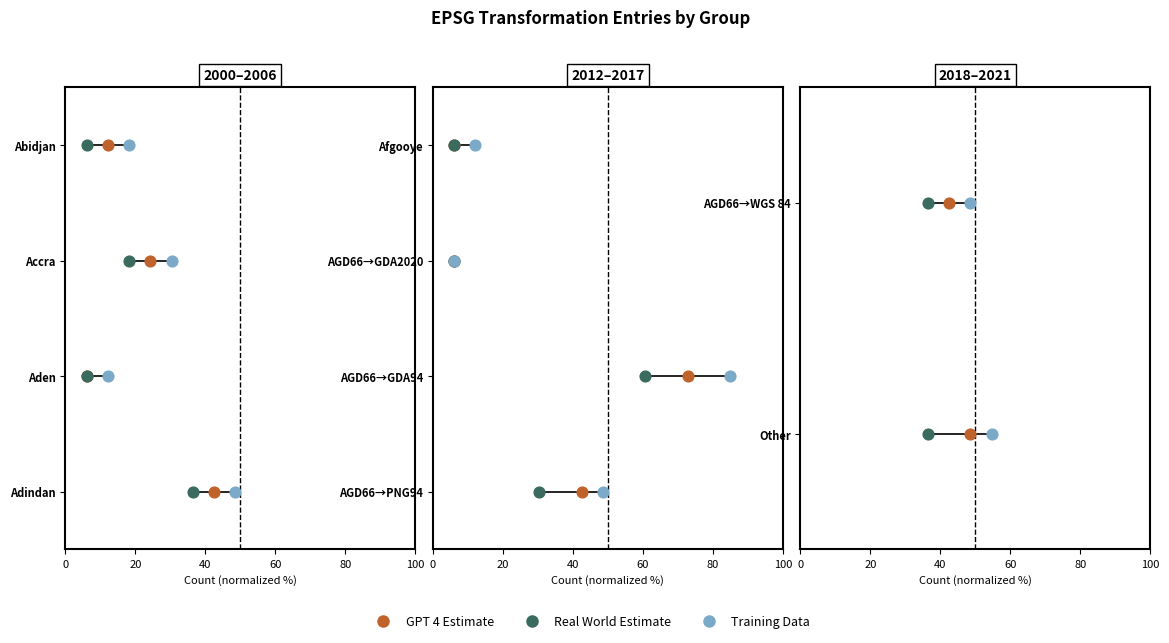

Which series contains the lowest Y value?

GPT 4 Estimate